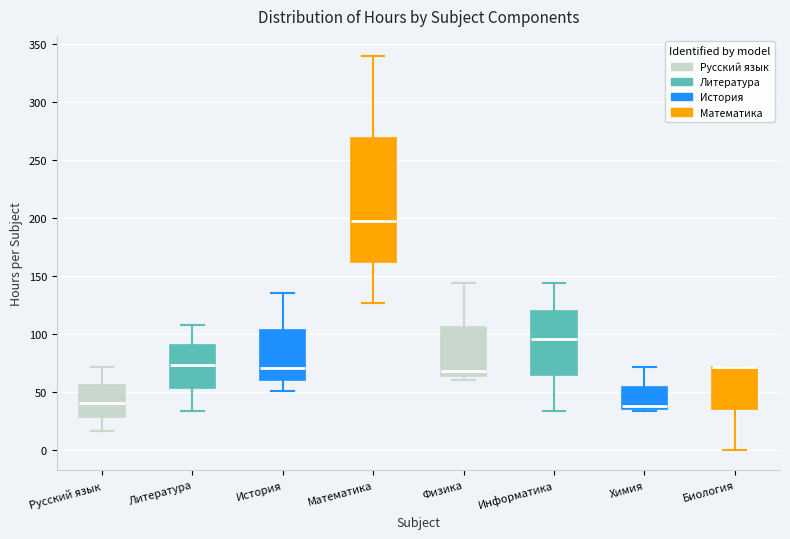

Where does the upper whisker of the box for История end on the y-axis? The values are not printed on the chart, so give them approximately, as read against the axis.

135